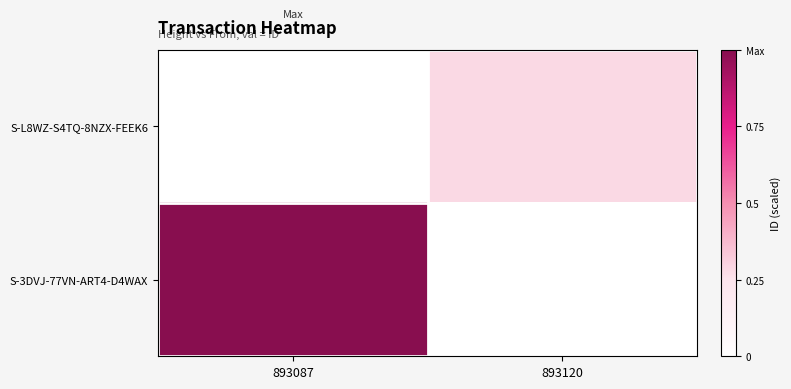

Which series has the largest range (max minus min)?

S-3DVJ-77VN-ART4-D4WAX